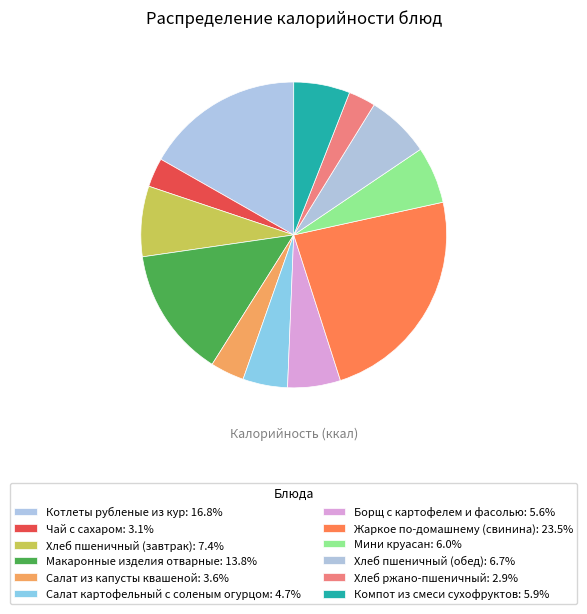

To the nearest percent, what portion does Салат картофельный с соленым огурцом represent?

5%